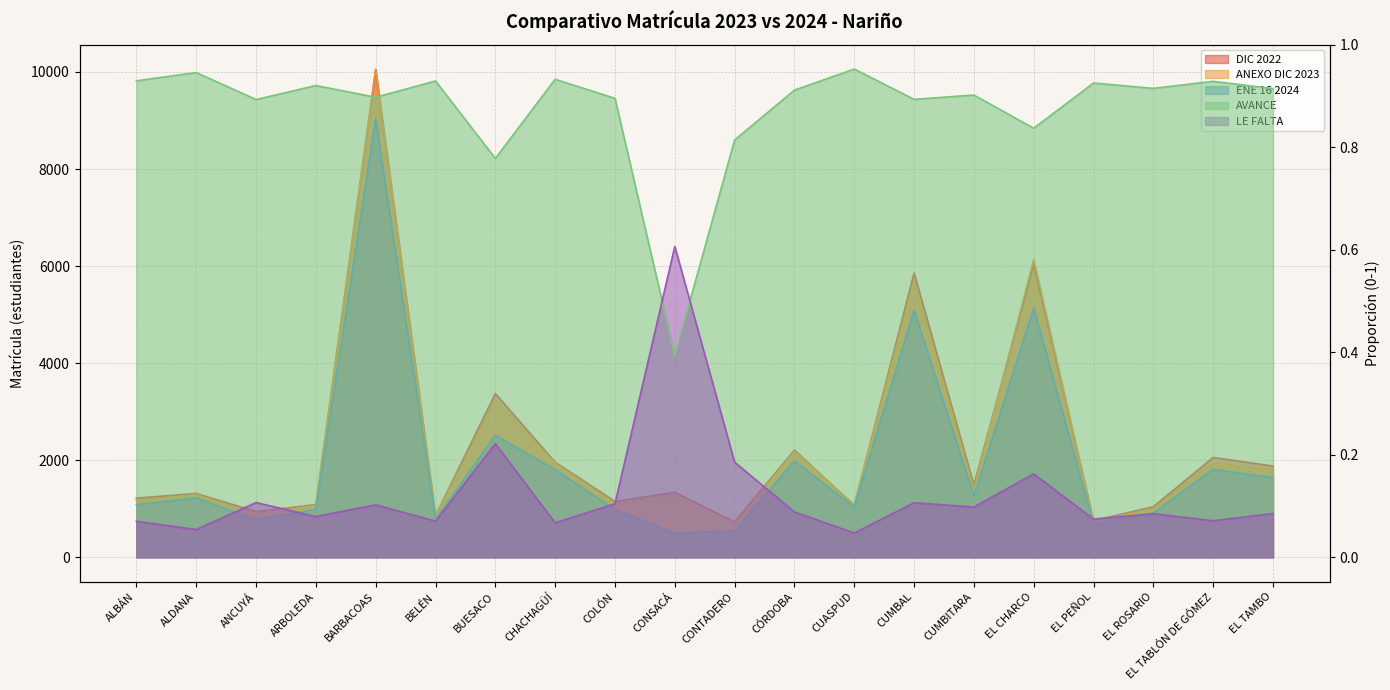

Rank the categories by ENE 16 2024 value from highest to lowest.

BARBACOAS, EL CHARCO, CUMBAL, BUESACO, CÓRDOBA, EL TABLÓN DE GÓMEZ, CHACHAGÜÍ, EL TAMBO, CUMBITARA, ALDANA, ALBÁN, CUASPUD, COLÓN, ARBOLEDA, EL ROSARIO, ANCUYÁ, BELÉN, EL PEÑOL, CONTADERO, CONSACÁ